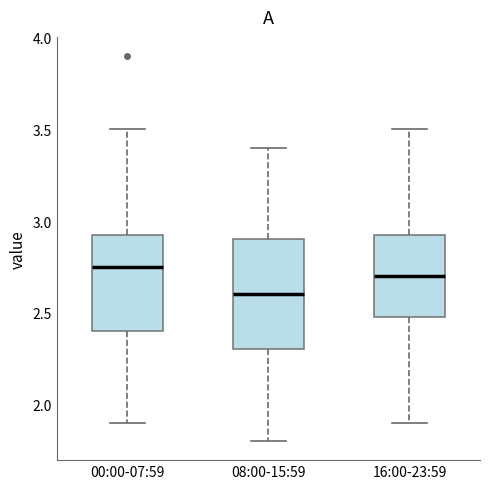

Where is the upper edge of the box for 00:00-07:59 on the y-axis? The values are not printed on the chart, so give them approximately, as read against the axis.

2.95